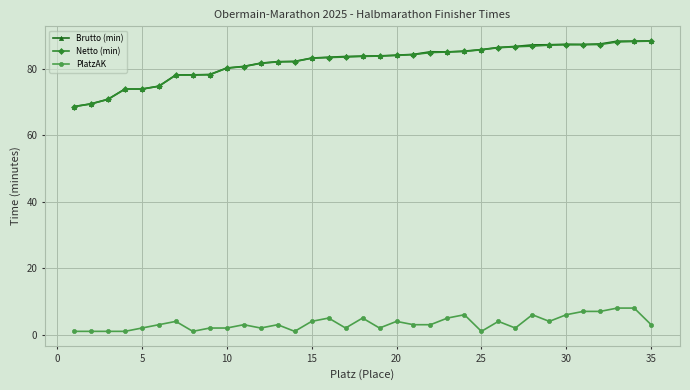

What is the value of the Brutto (min) point at the 6th from the left?

74.7